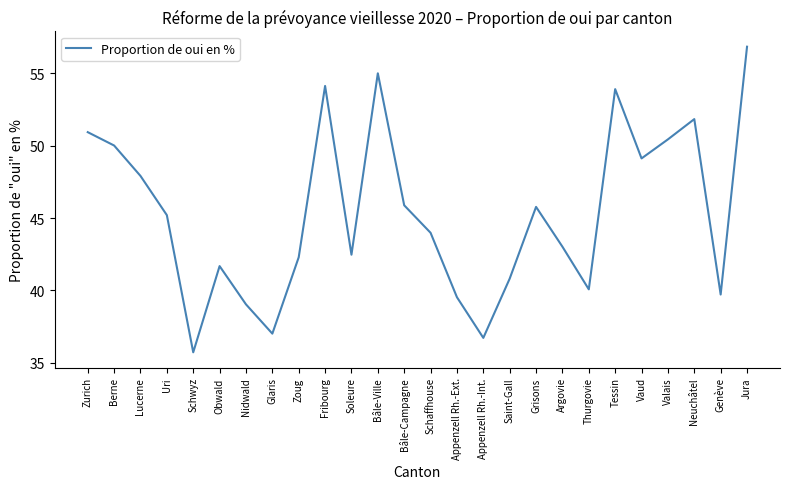

How many interior local peaks (higher than both neighbors) does the data have?

6